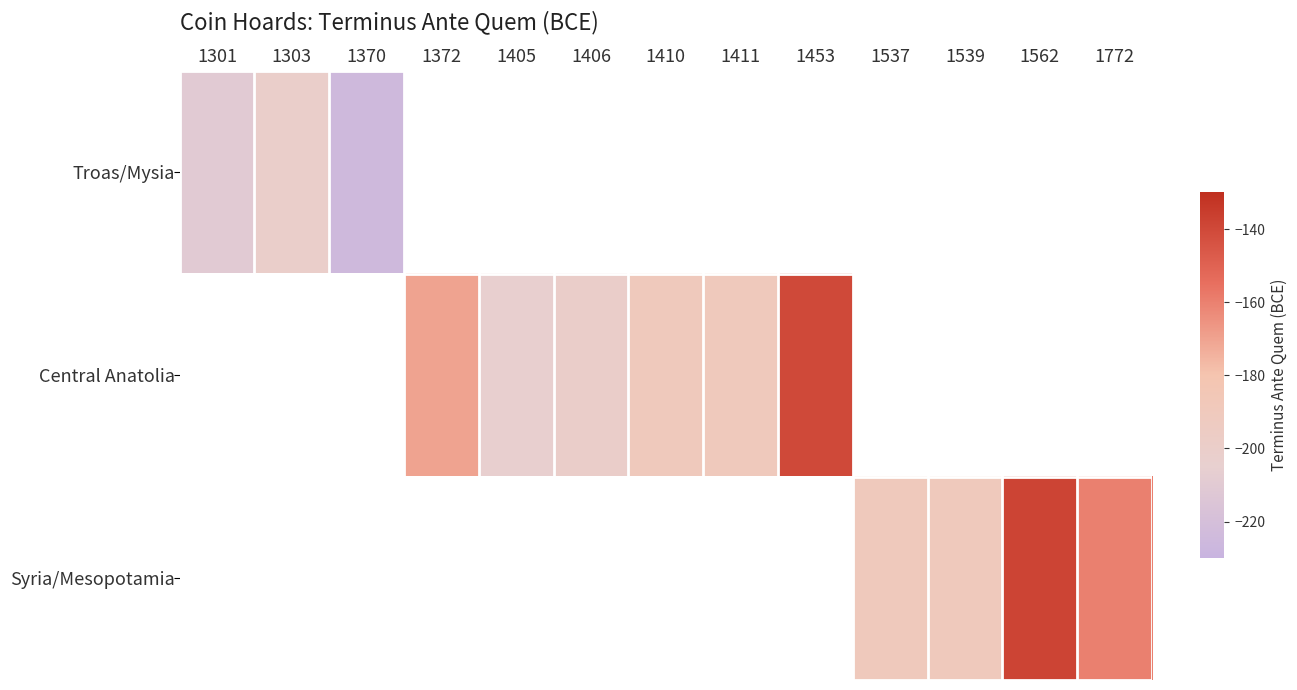

What is the maximum value shown in the chart?

-138.0